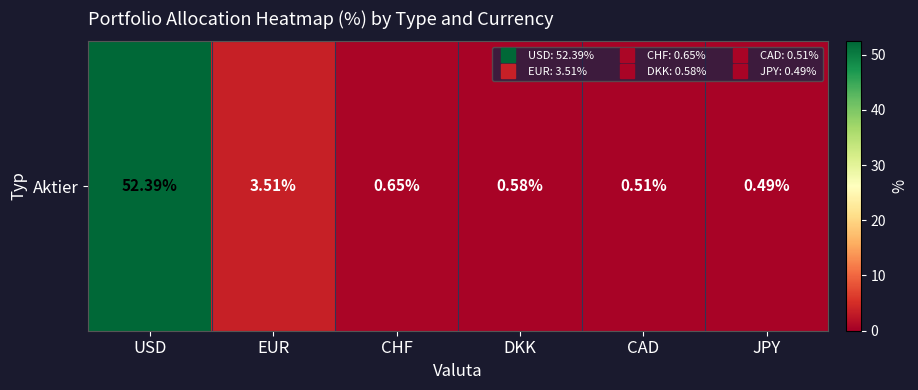

The value at USD is 92.3. True or false?

False